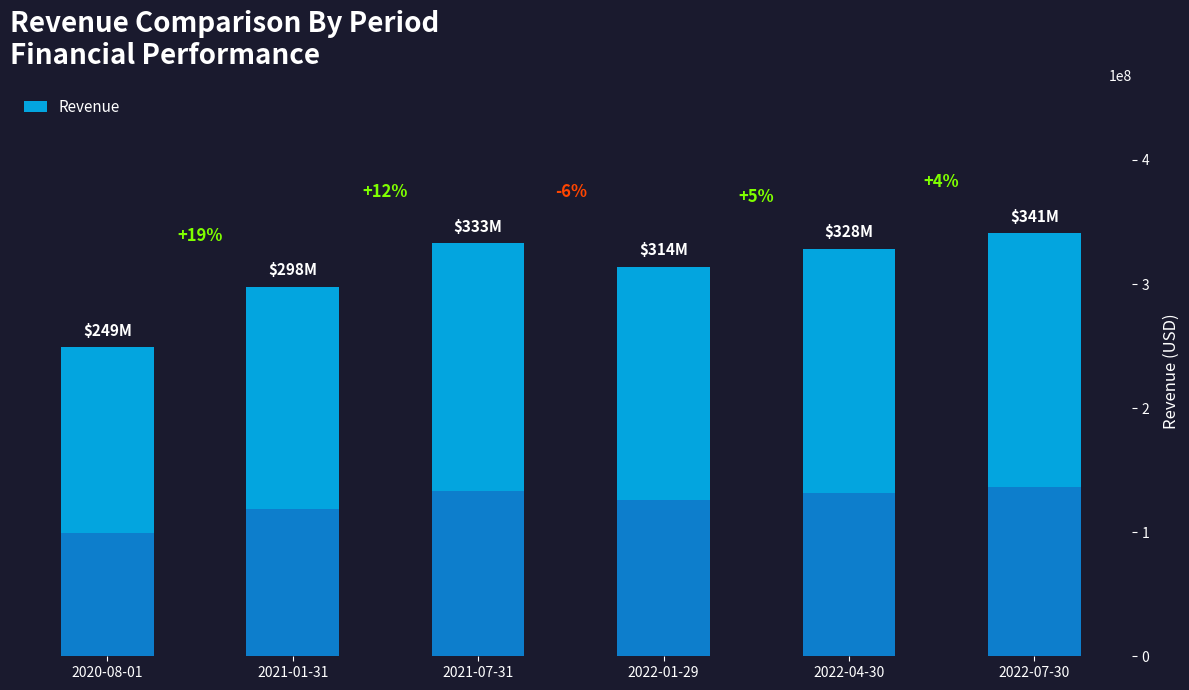

Reading right to left, what are all the values shown in this chart?

340876000	328409000	313936000	332870000	297682000	249226000